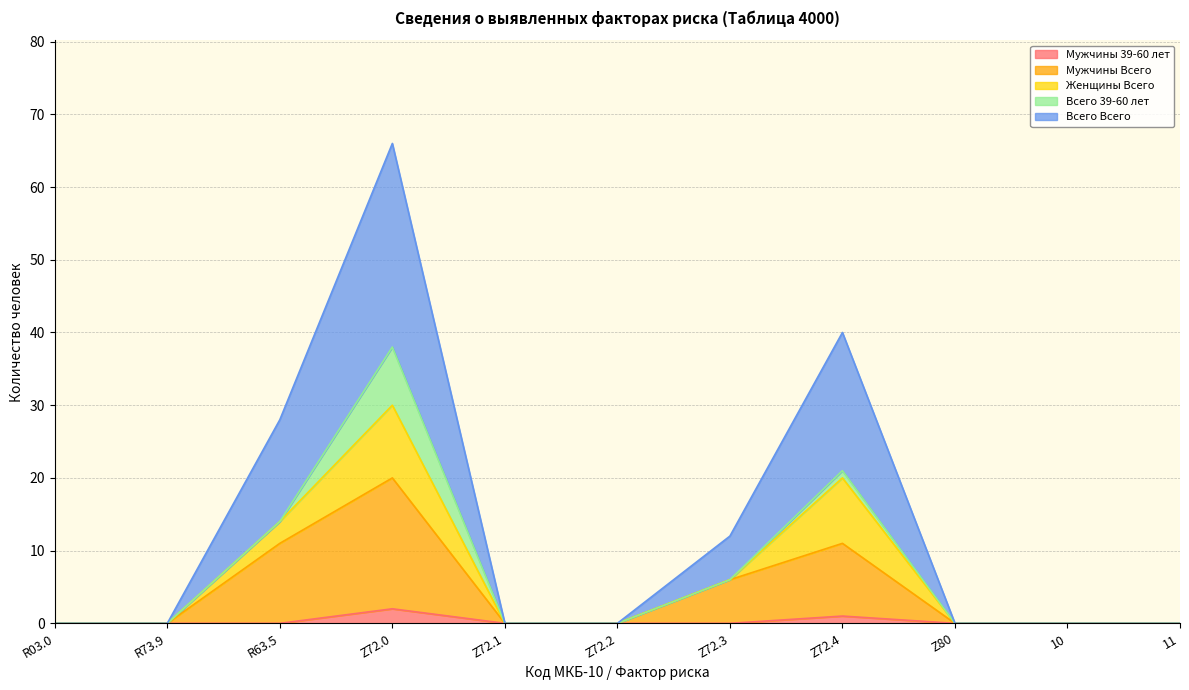

The Мужчины 39-60 лет series shows 2 at Z72.0. True or false?

True